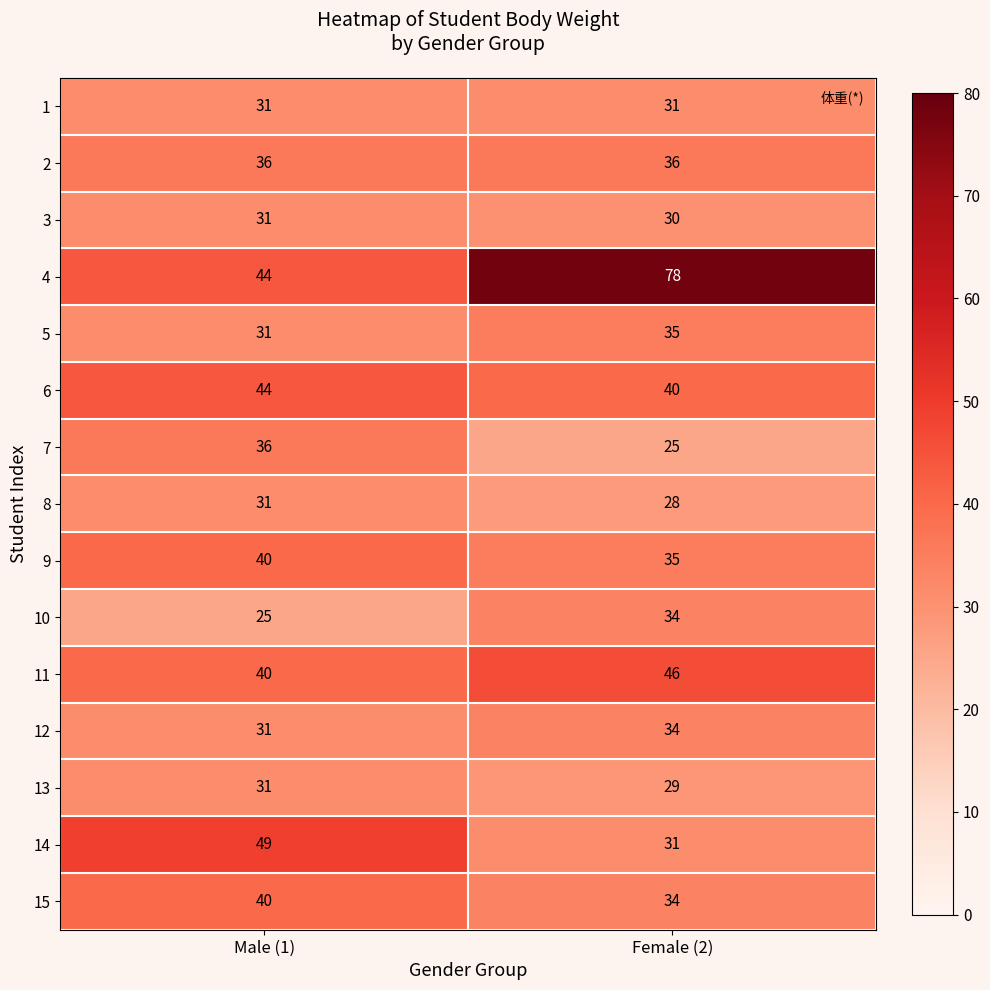

Rank the categories by 8 value from highest to lowest.

Male (1), Female (2)